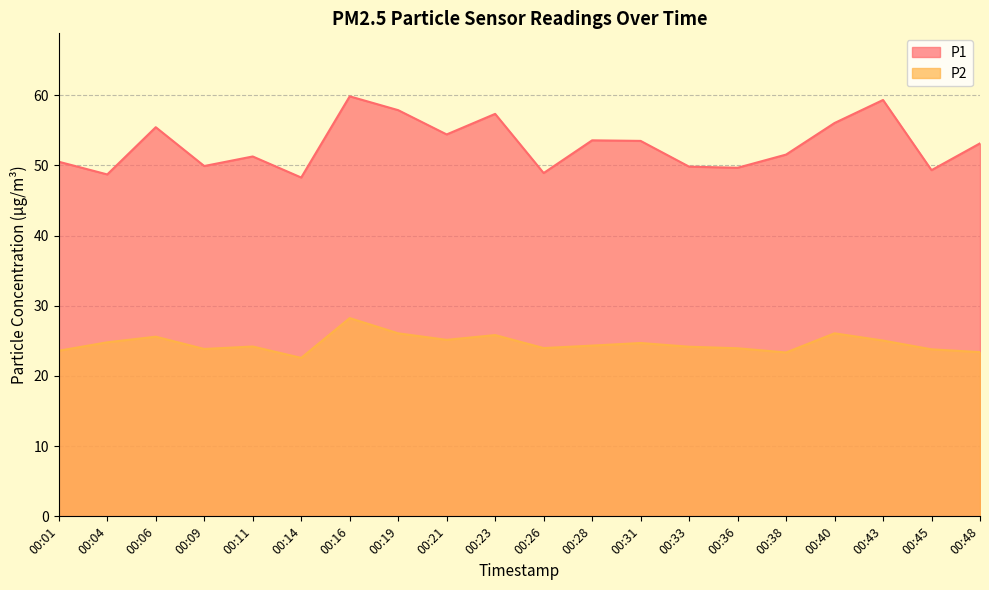

How many categories are shown in the chart?

20